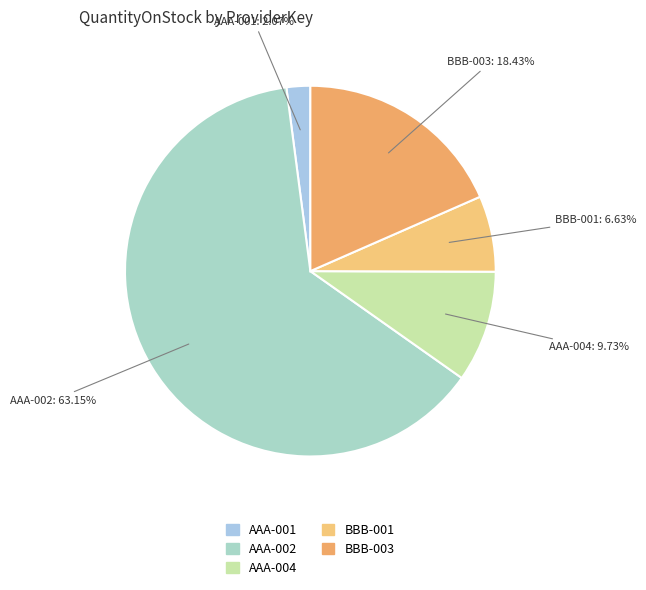

To the nearest percent, what is the combined percentage of AAA-001 and BBB-001?

9%